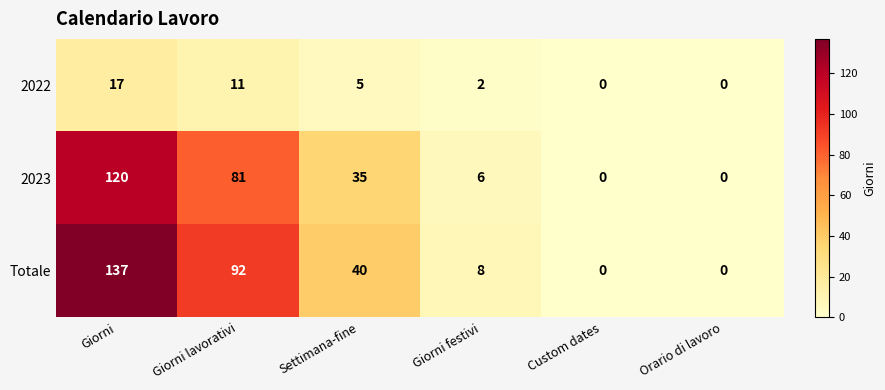

At which category does the chart reach its peak across all series?

Giorni